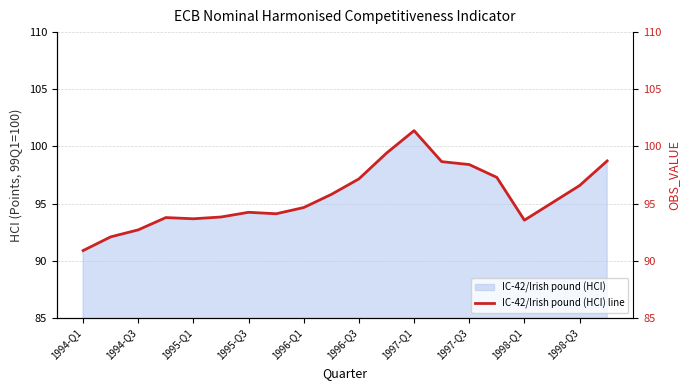

The value of IC-42/Irish pound (HCI) at 1995-Q3 is 94.2. True or false?

True